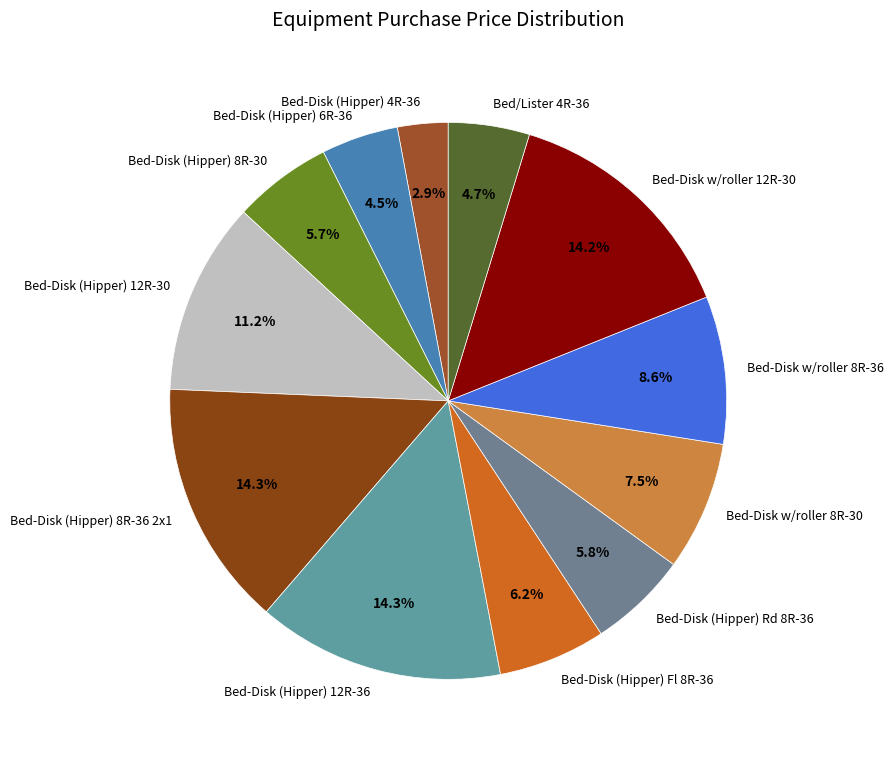

To the nearest percent, what is the difference between the Bed-Disk w/roller 8R-36 and Bed-Disk (Hipper) 4R-36 slice percentages?

6%